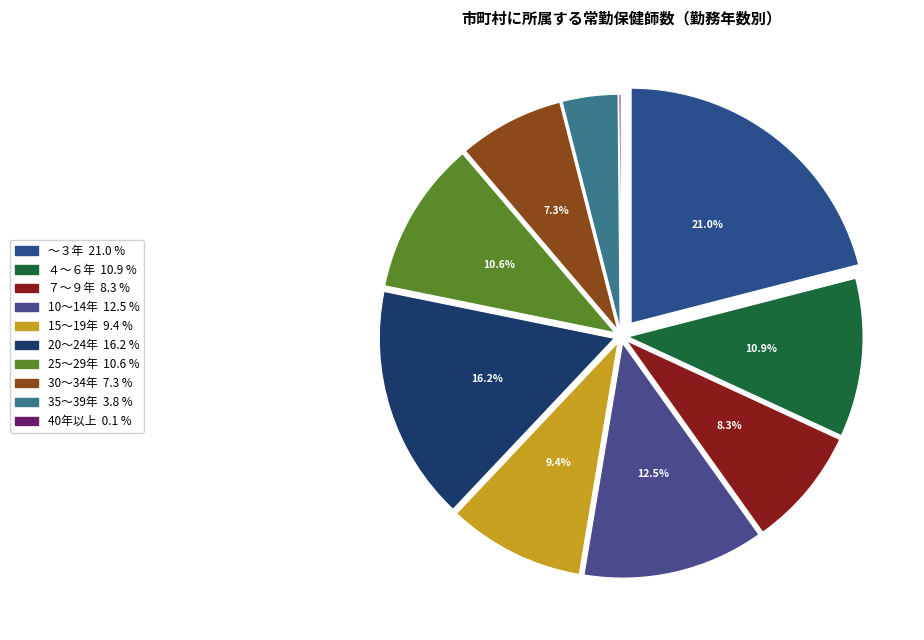

The 15～19年 slice represents 9% of the pie. True or false?

True